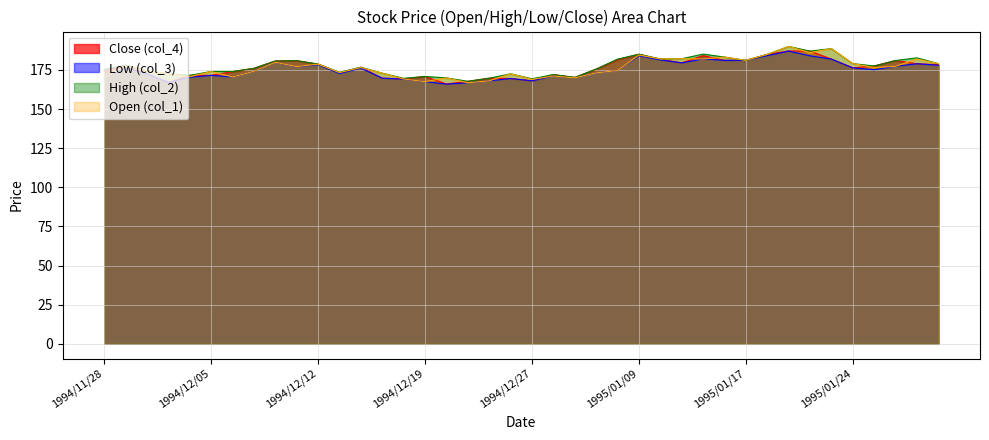

The value of Low (col_3) at 1994/12/19 is 254.2. True or false?

False